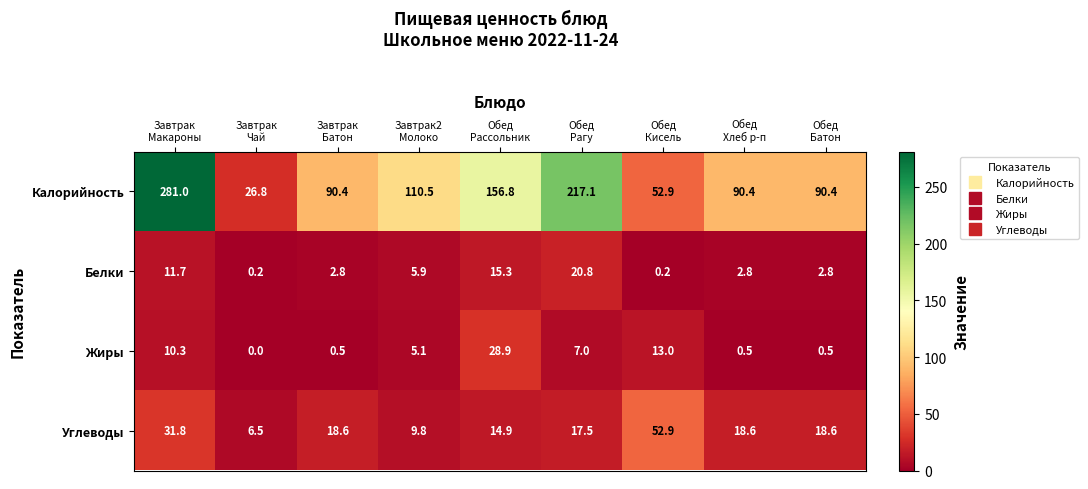

Which series has the widest spread of values?

Калорийность